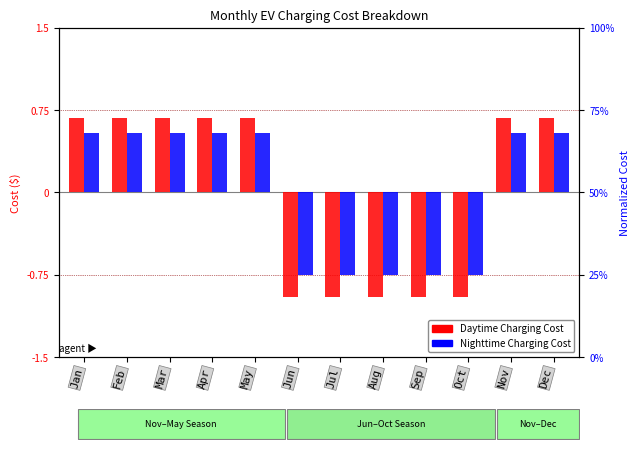

What is the difference between the maximum and minimum values in the Nighttime Charging Cost series?

1.3